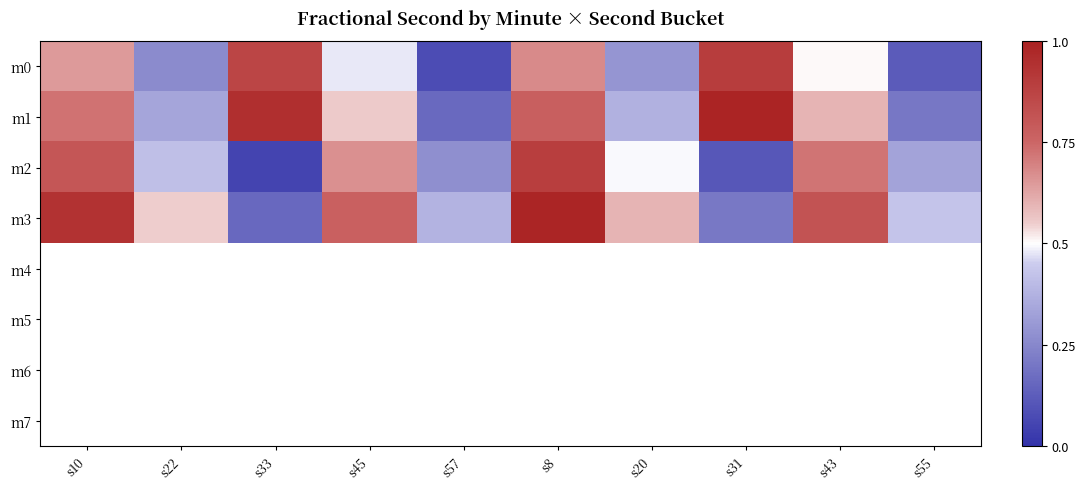

What is the difference between the highest and lowest values at s55?

0.3